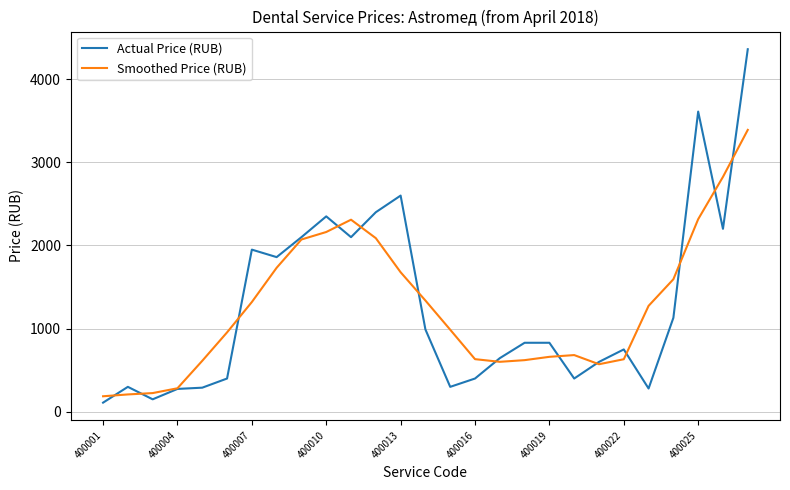

Rank the series by their maximum value, from lowest to highest.

Smoothed Price (RUB), Actual Price (RUB)